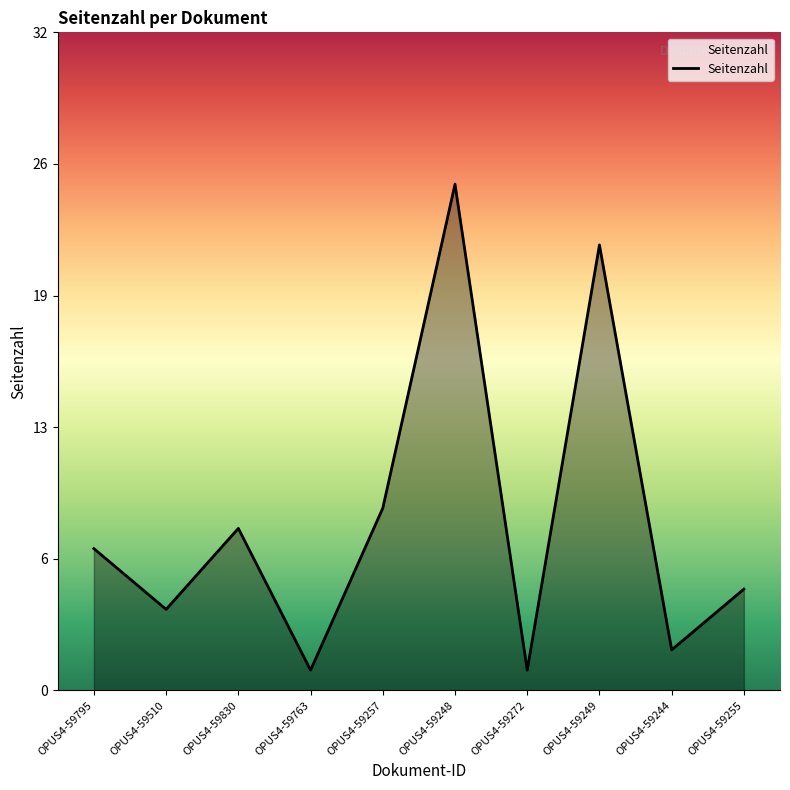

Rank the categories by value from lowest to highest.

OPUS4-59763, OPUS4-59272, OPUS4-59244, OPUS4-59510, OPUS4-59255, OPUS4-59795, OPUS4-59830, OPUS4-59257, OPUS4-59249, OPUS4-59248